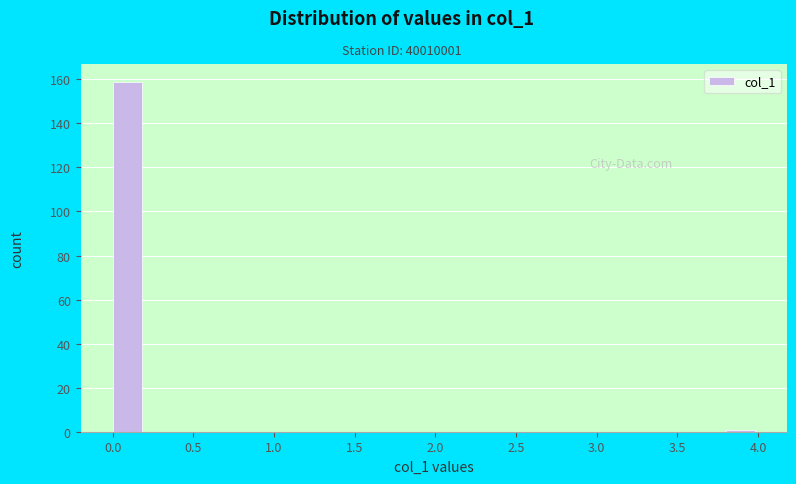

Reading left to right, list every bar in this chart as the range it spans on the x-axis followed by its height. The values are not printed on the chart, so give them approximately, as read against the axis.

0.0 to 0.2: 160
0.2 to 0.4: 0
0.4 to 0.6: 0
0.6 to 0.8: 0
0.8 to 1.0: 0
1.0 to 1.2: 0
1.2 to 1.4: 0
1.4 to 1.6: 0
1.6 to 1.8: 0
1.8 to 2.0: 0
2.0 to 2.2: 0
2.2 to 2.4: 0
2.4 to 2.6: 0
2.6 to 2.8: 0
2.8 to 3.0: 0
3.0 to 3.2: 0
3.2 to 3.4: 0
3.4 to 3.6: 0
3.6 to 3.8: 0
3.8 to 4.0: under 2